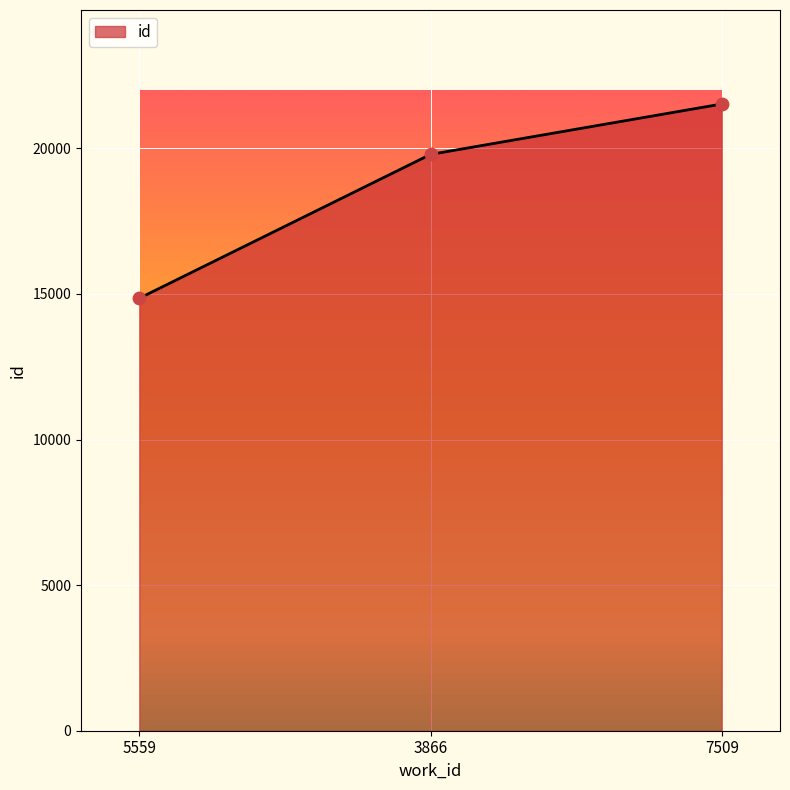

What is the change in value from 5559 to 7509?

+6671